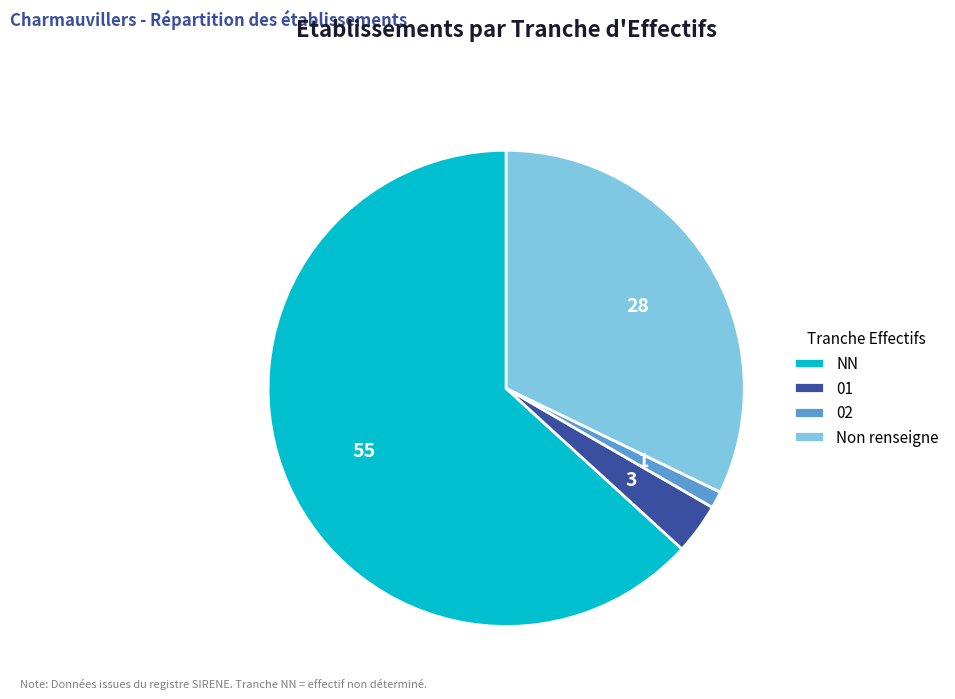

Which has a higher value, 01 or Non renseigne?

Non renseigne